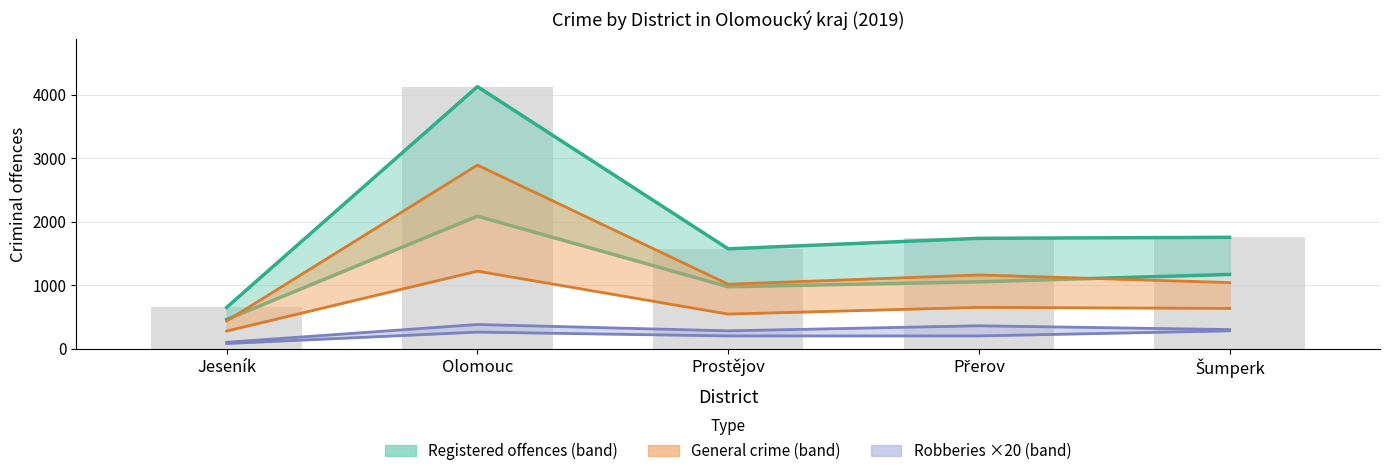

Reading left to right, extract all data points from this chart.

Registered Total: 650	4126	1572	1737	1753
Registered General crime: 436	2890	1014	1160	1040
Registered Robberies ×20: 100	380	280	360	300